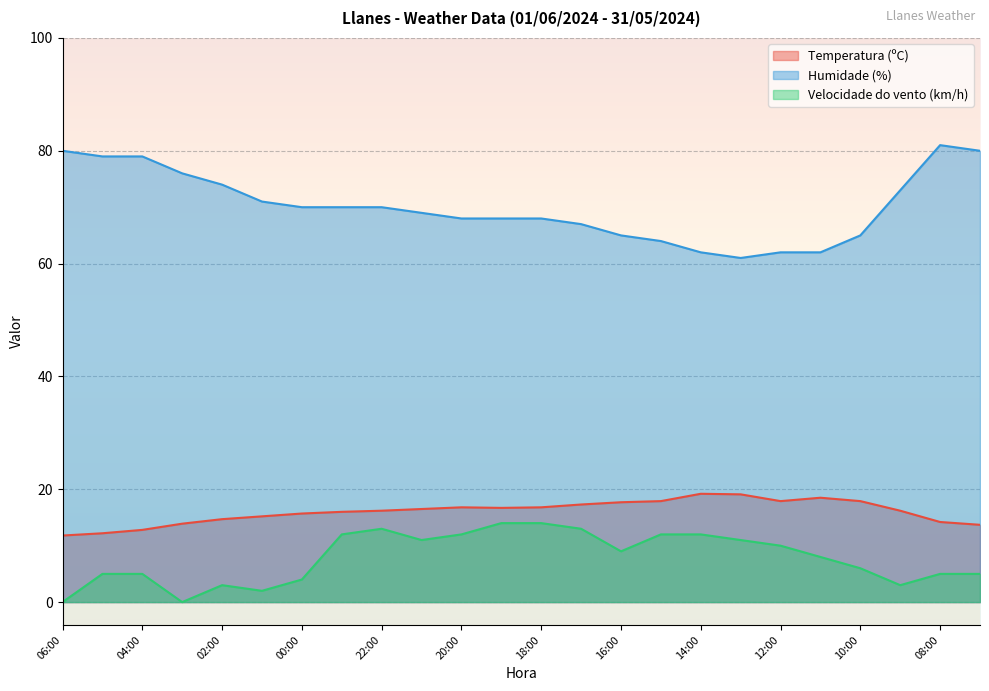

Which has a higher value, 18:00 or 01:00?

18:00